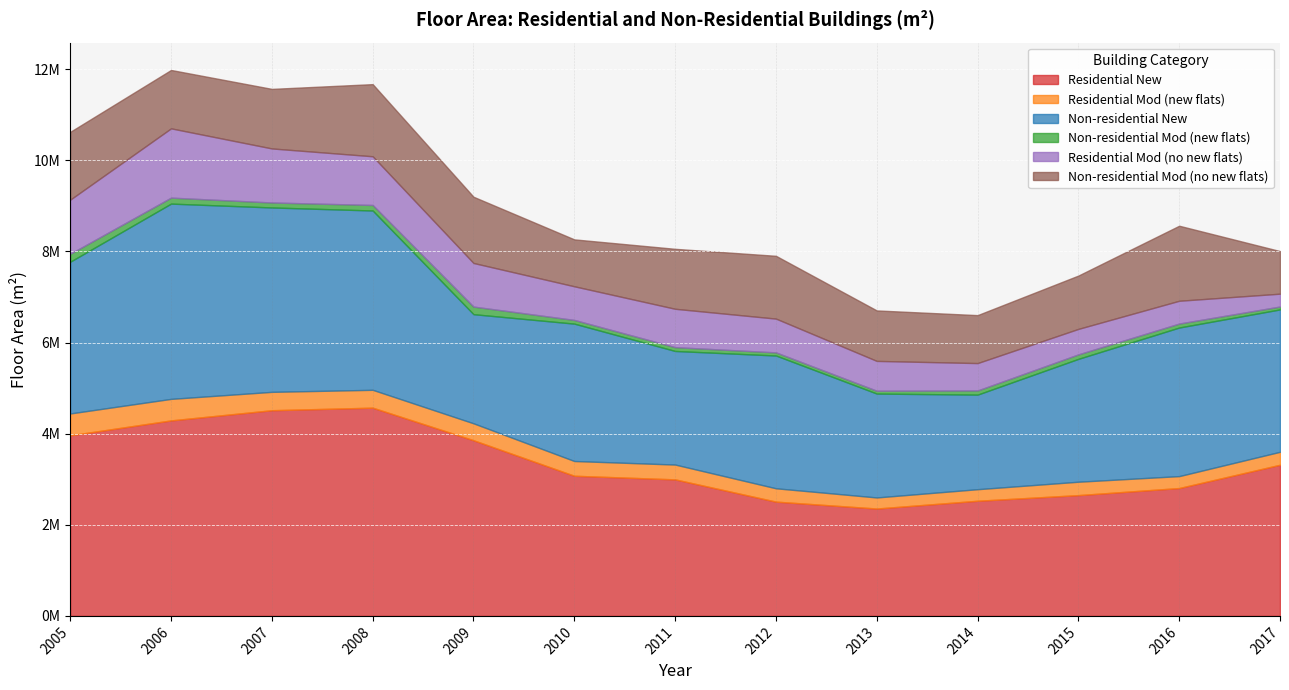

Between 2010 and 2016, which series saw the biggest shift?

Non-residential Mod (no new flats)